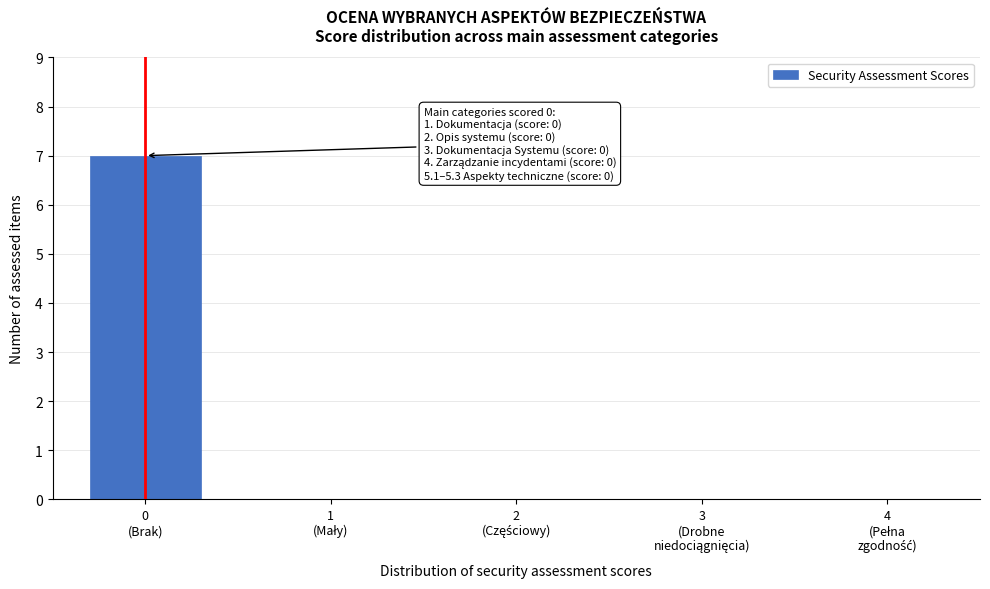

What is the sum of all values?

7